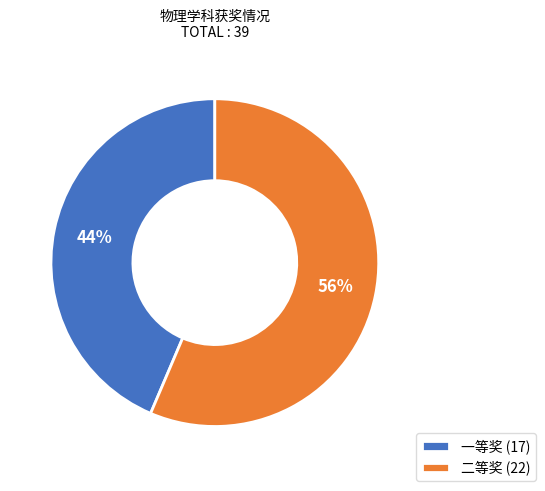

Count the number of slices in the pie.

2